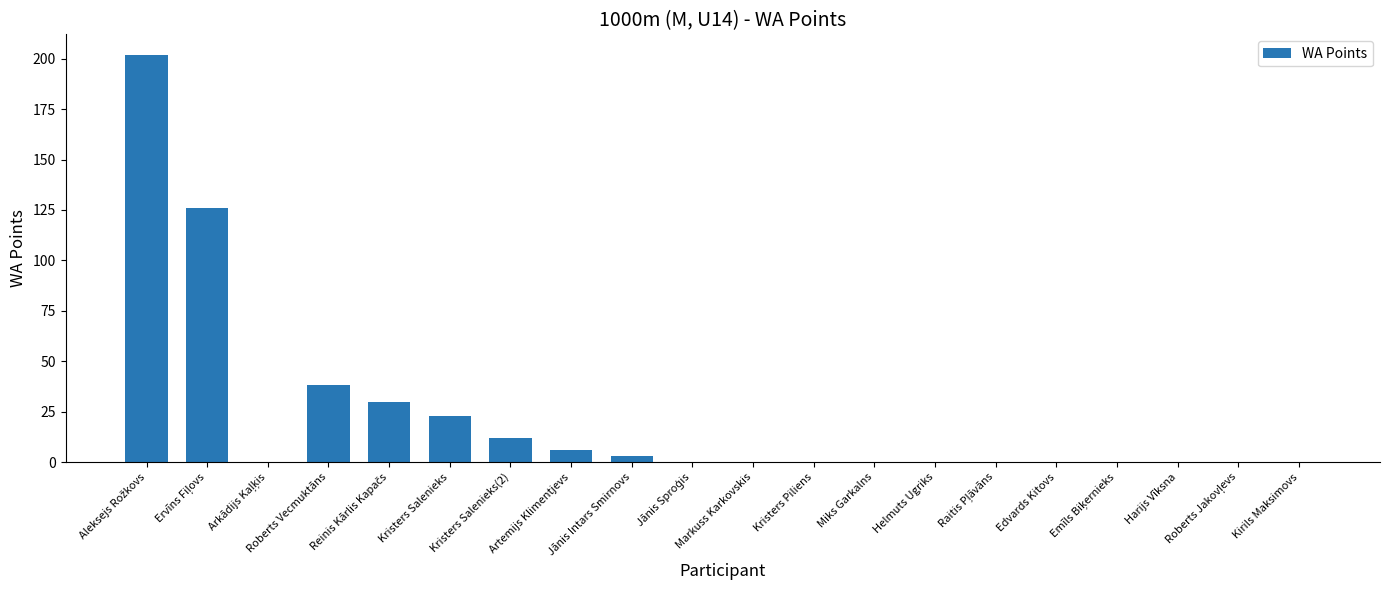

What is the sum of all values?

440